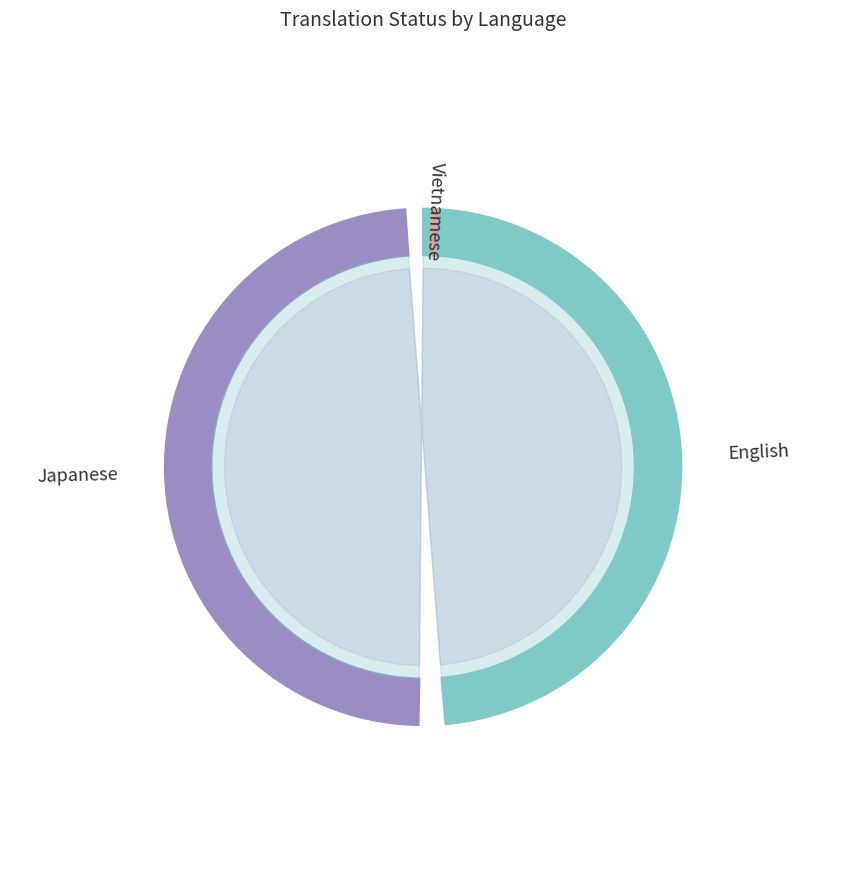

To the nearest percent, what is the difference between the Vietnamese and Japanese slice percentages?

50%